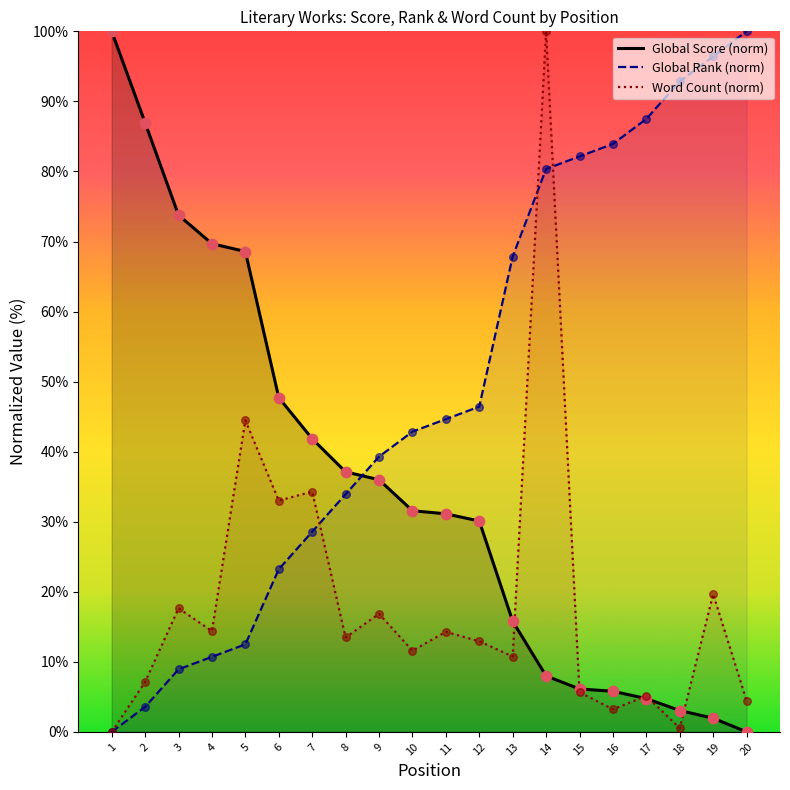

At which category is the sum across all series the highest?

14